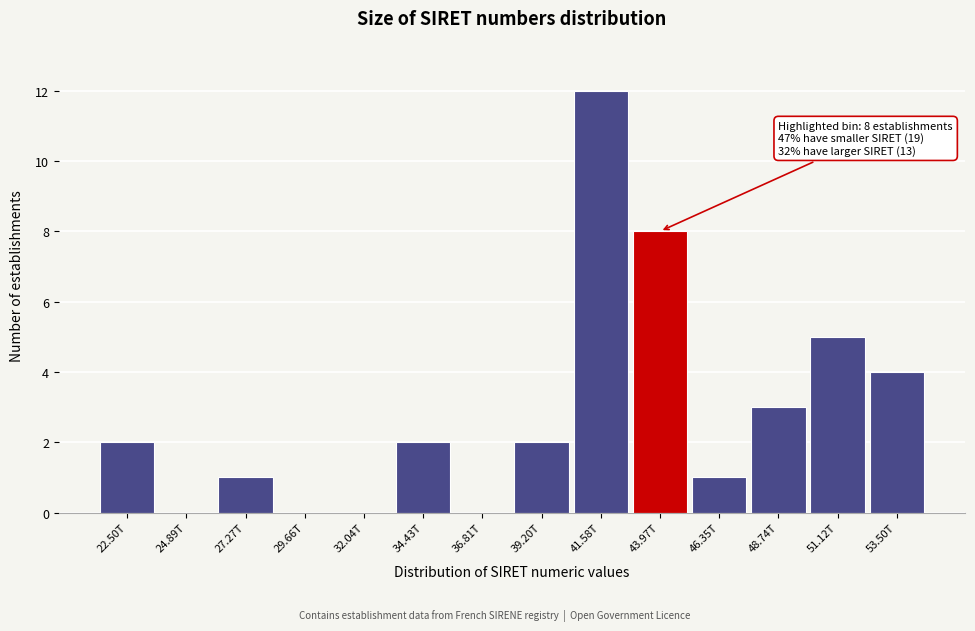

Reading left to right, extract all data points from this chart.

22.50T=2	24.89T=0	27.27T=1	29.66T=0	32.04T=0	34.43T=2	36.81T=0	39.20T=2	41.58T=12	43.97T=8	46.35T=1	48.74T=3	51.12T=5	53.50T=4